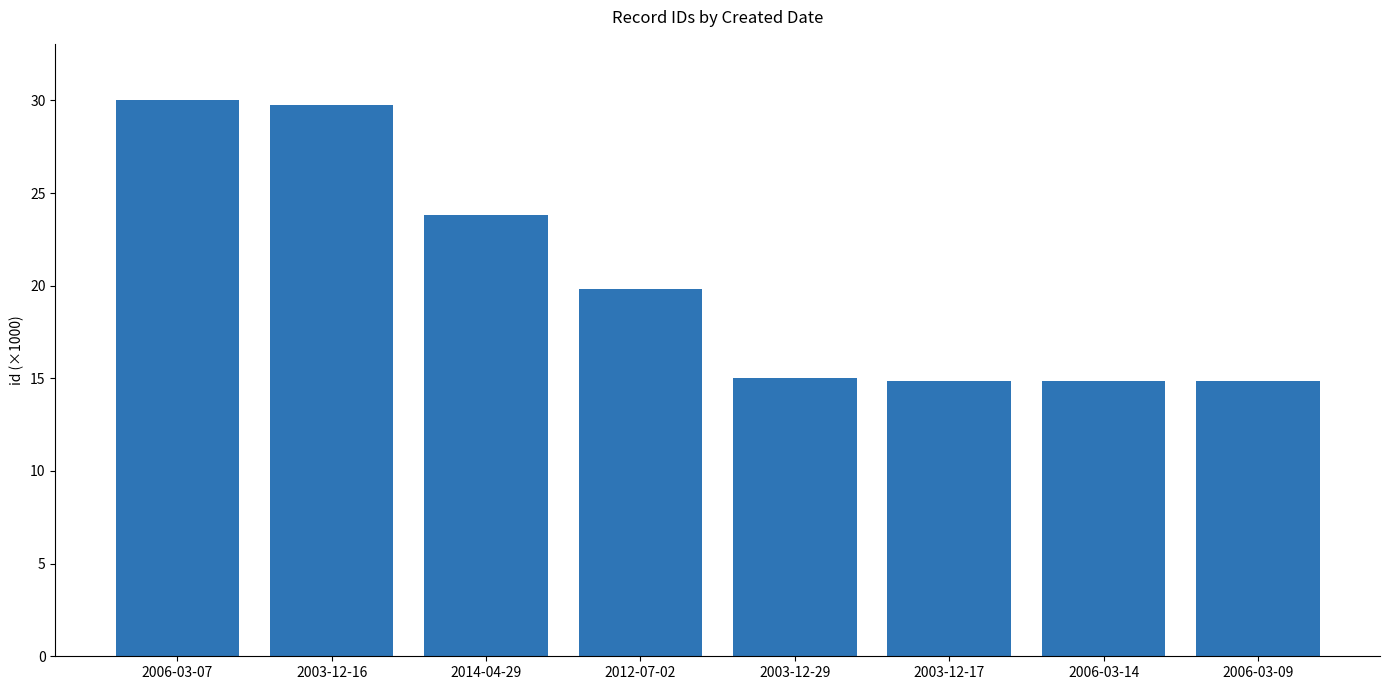

Which has a higher value, 2003-12-16 or 2006-03-14?

2003-12-16